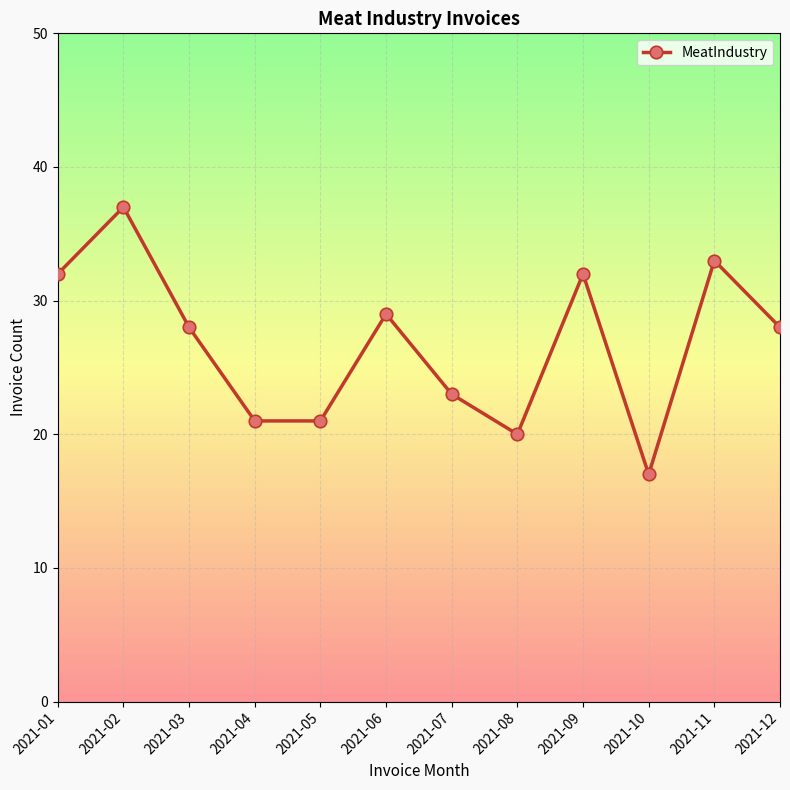

What is the greatest value displayed?

37